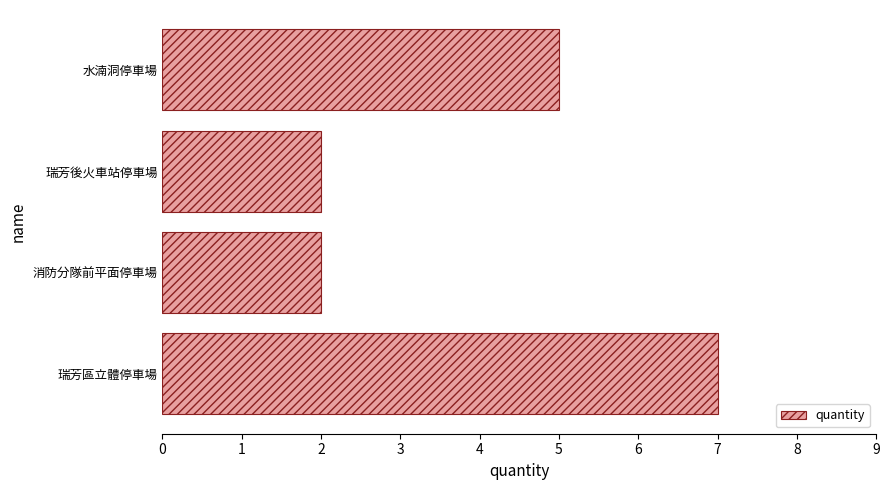

Reading top to bottom, list all the values displayed in this chart.

5	2	2	7